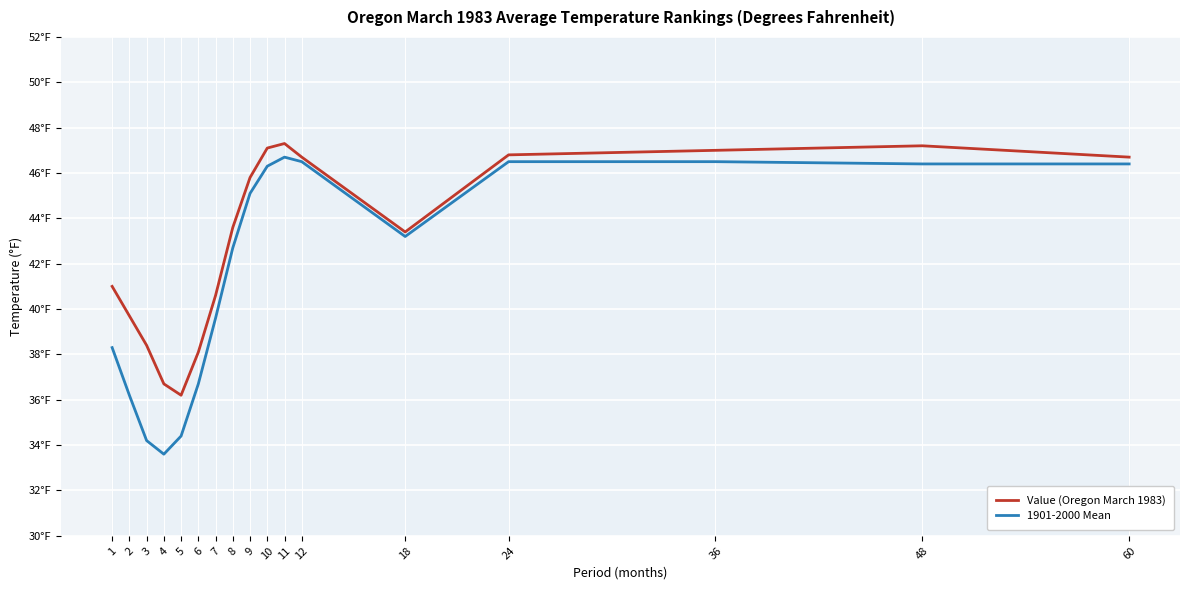

Does the chart display data point markers on the line(s)?

No